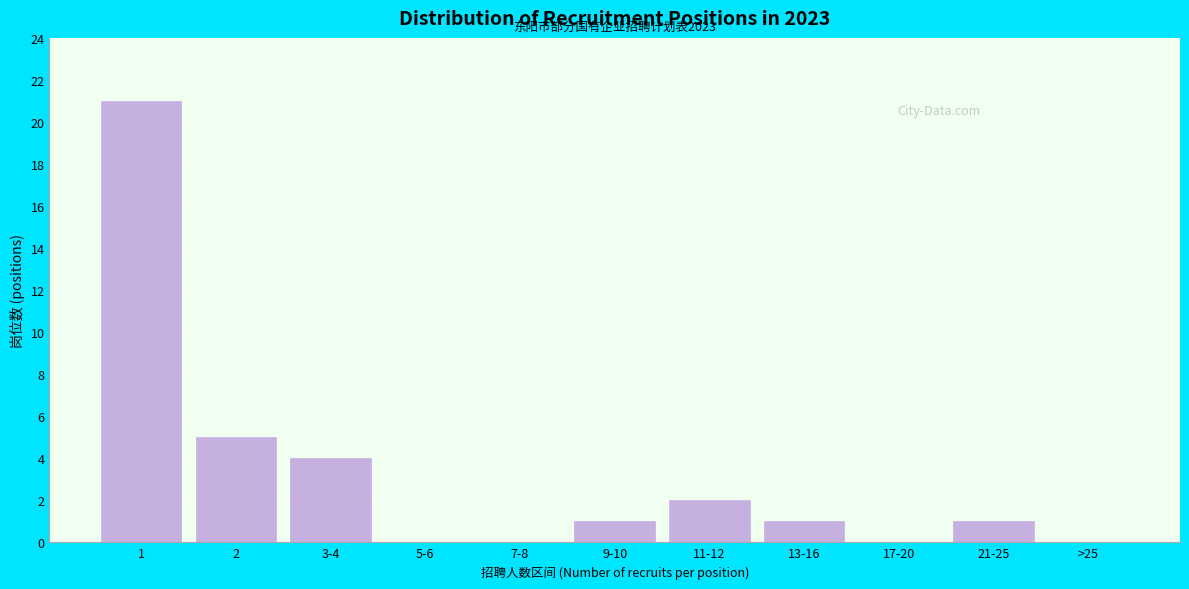

Reading left to right, transcribe all the data shown in this chart.

1=21	2=5	3-4=4	5-6=0	7-8=0	9-10=1	11-12=2	13-16=1	17-20=0	21-25=1	>25=0